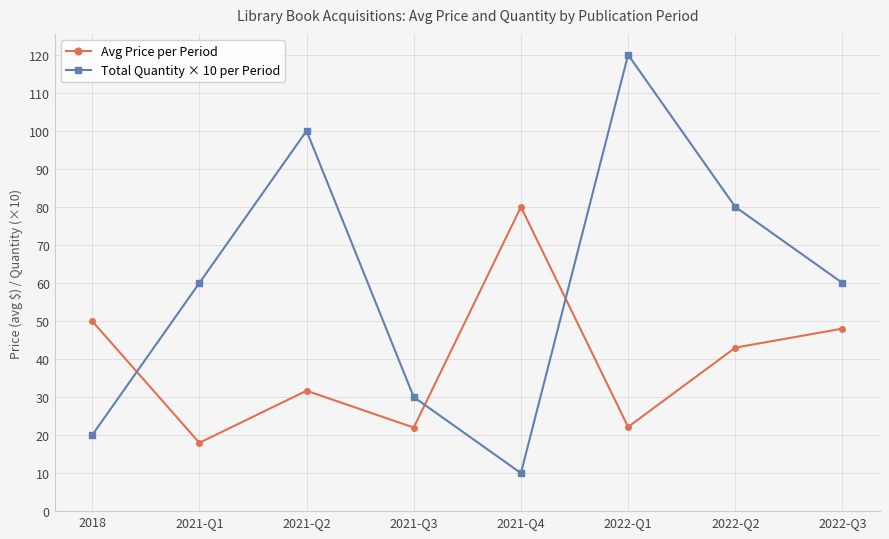

Which series has the widest spread of values?

Total Quantity × 10 per Period